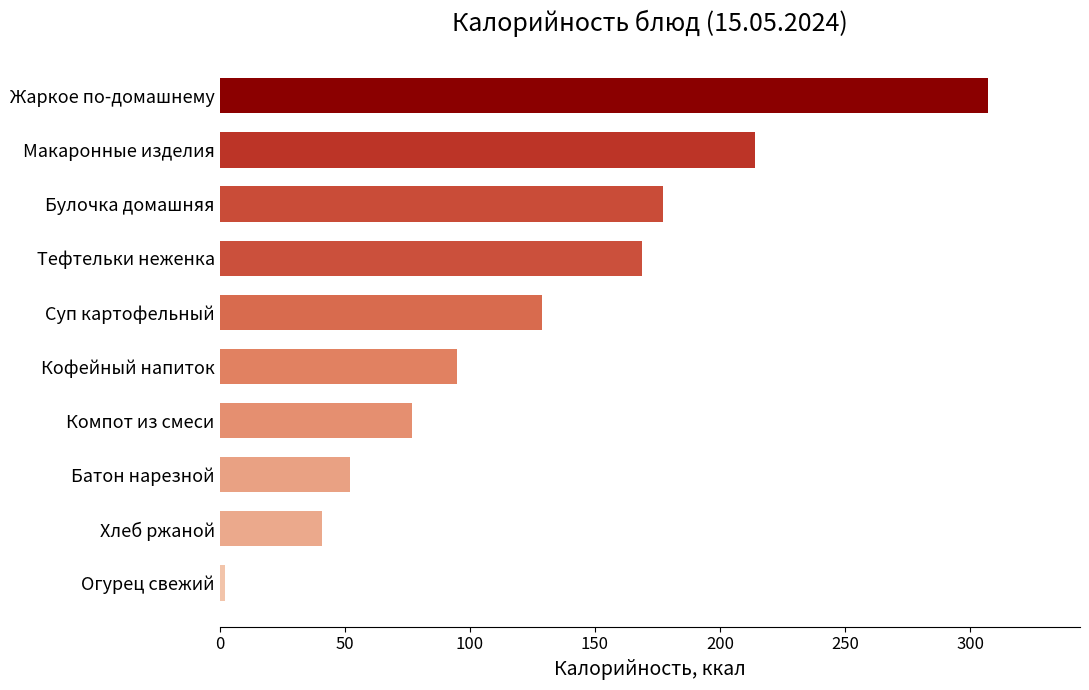

Is it true that the value at Булочка домашняя is 269?

False